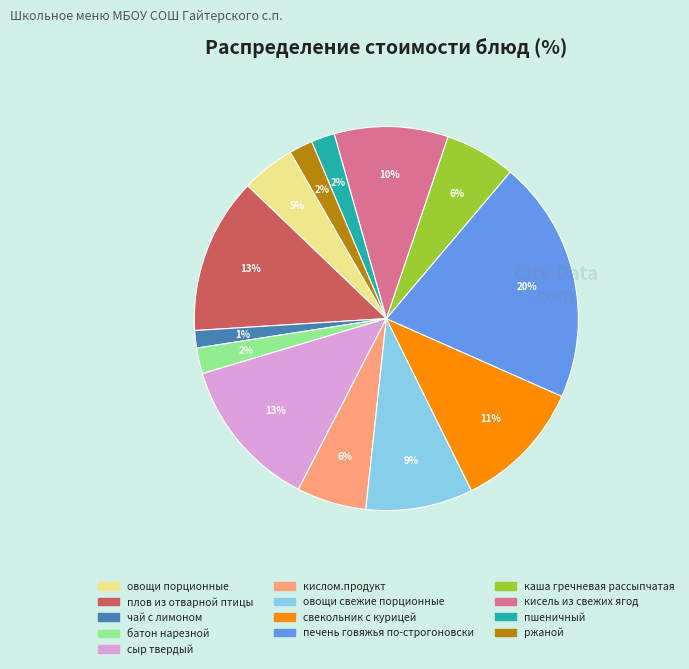

Which category has the biggest portion of the pie?

печень говяжья по-строгоновски